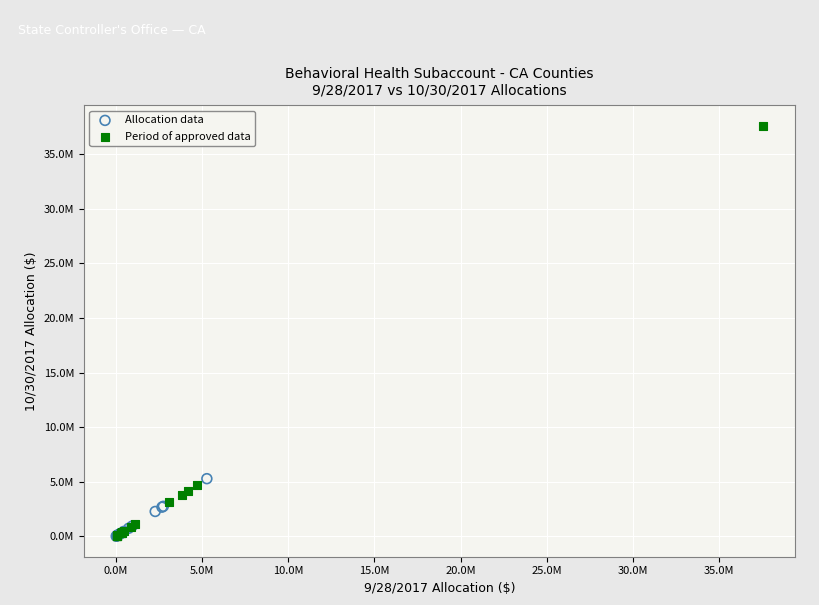

Which series has the widest spread of Y values?

Period of approved data